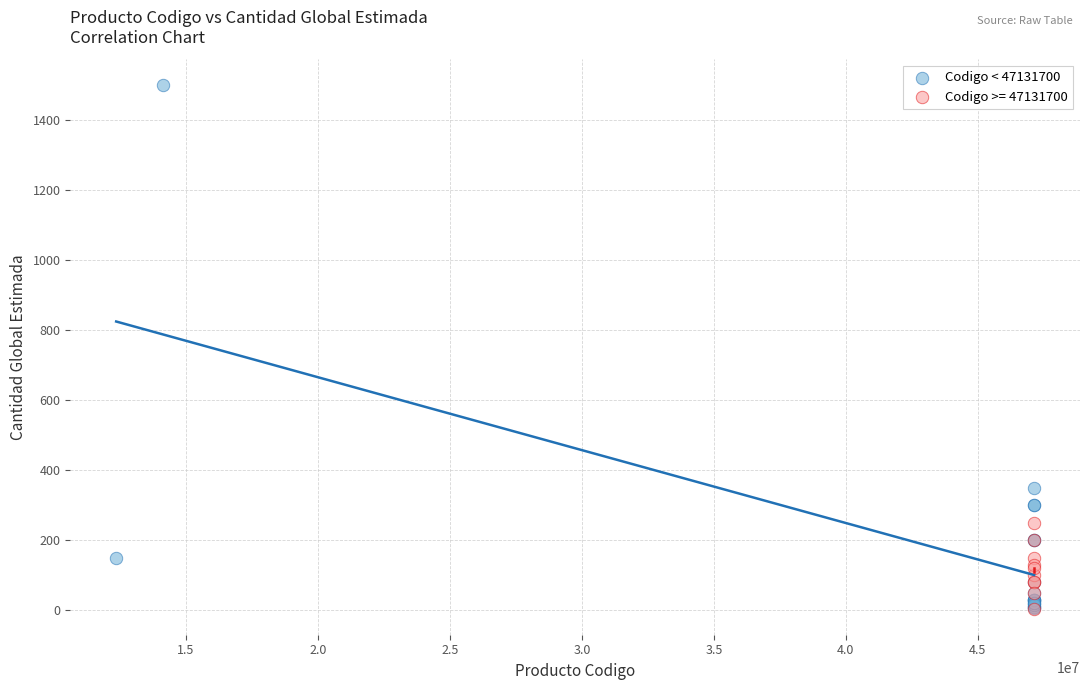

Which series reaches the maximum Y coordinate?

Codigo < 47131700